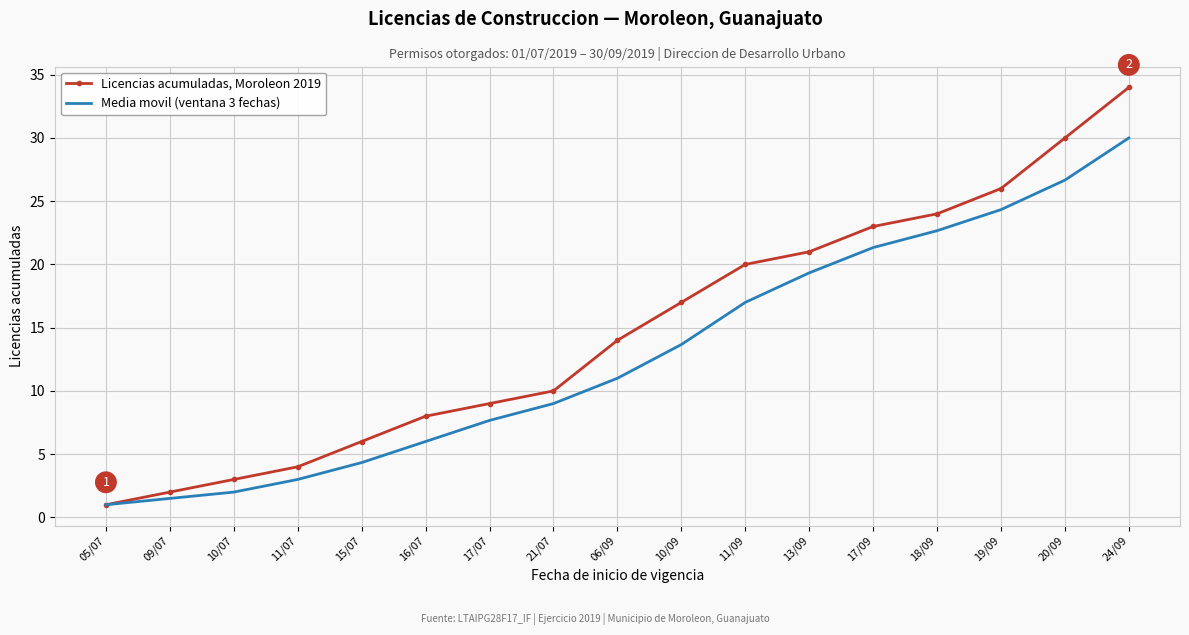

List the series in order of their overall mean, lowest first.

Media movil (ventana 3 fechas), Licencias acumuladas, Moroleon 2019